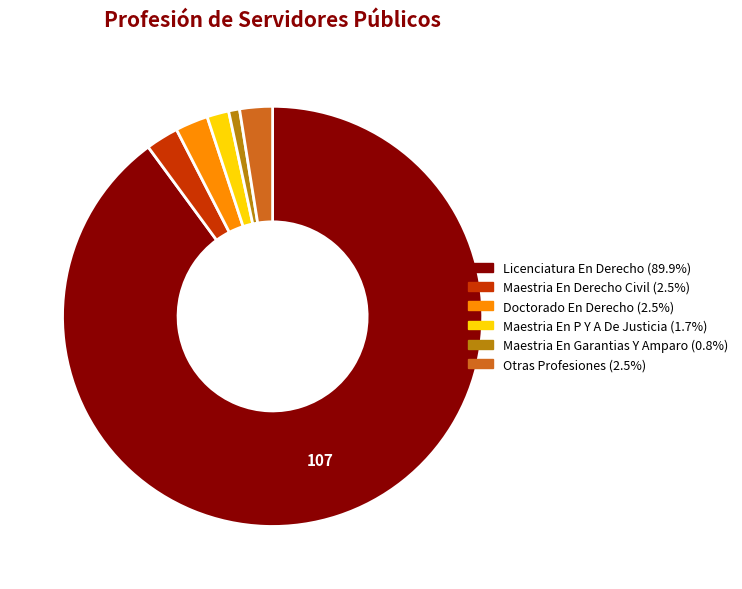

Is there a majority slice in this chart?

Yes